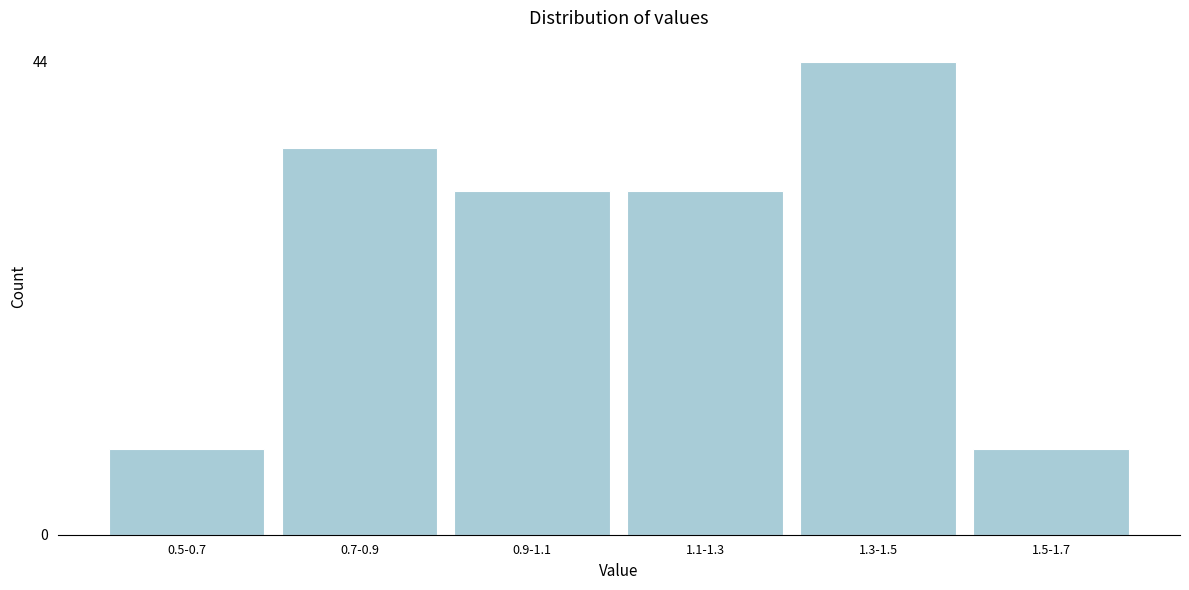

Reading left to right, what are all the values shown in this chart?

8	36	32	32	44	8